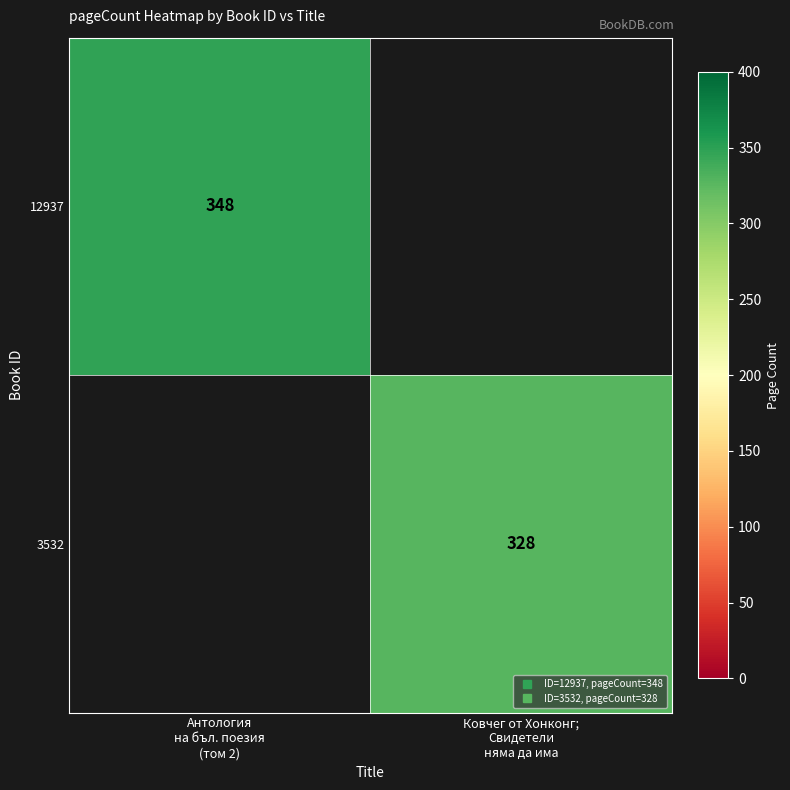

True or false: 12937 has a value of 348.0 at Антология на бъл. поезия (том 2).

True